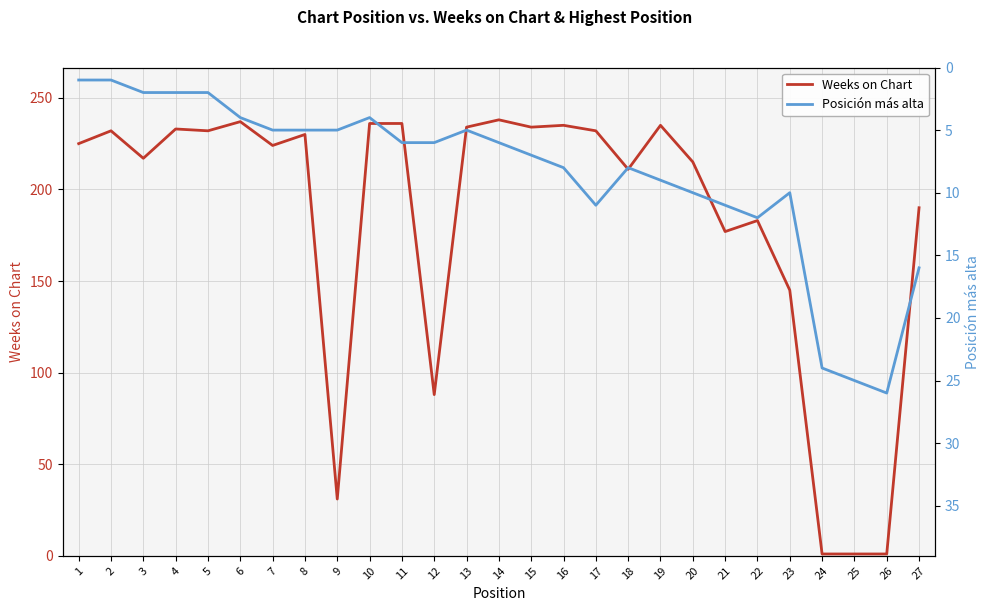

Reading right to left, extract all data points from this chart.

Weeks on Chart: 27=190	26=1	25=1	24=1	23=145	22=183	21=177	20=215	19=235	18=211	17=232	16=235	15=234	14=238	13=234	12=88	11=236	10=236	9=31	8=230	7=224	6=237	5=232	4=233	3=217	2=232	1=225
Posición más alta: 27=16	26=26	25=25	24=24	23=10	22=12	21=11	20=10	19=9	18=8	17=11	16=8	15=7	14=6	13=5	12=6	11=6	10=4	9=5	8=5	7=5	6=4	5=2	4=2	3=2	2=1	1=1